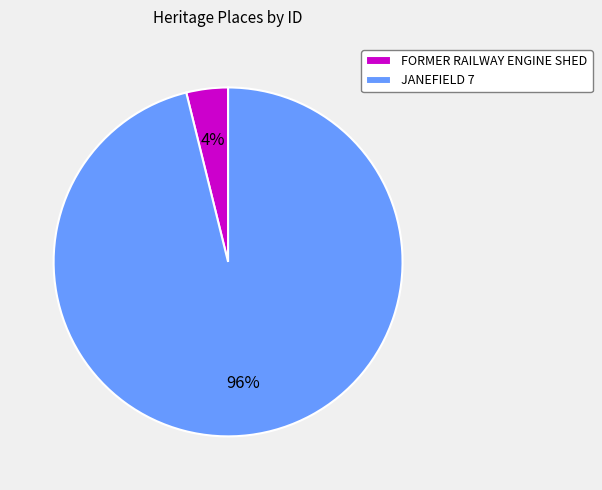

Rank the categories by value from highest to lowest.

JANEFIELD 7, FORMER RAILWAY ENGINE SHED